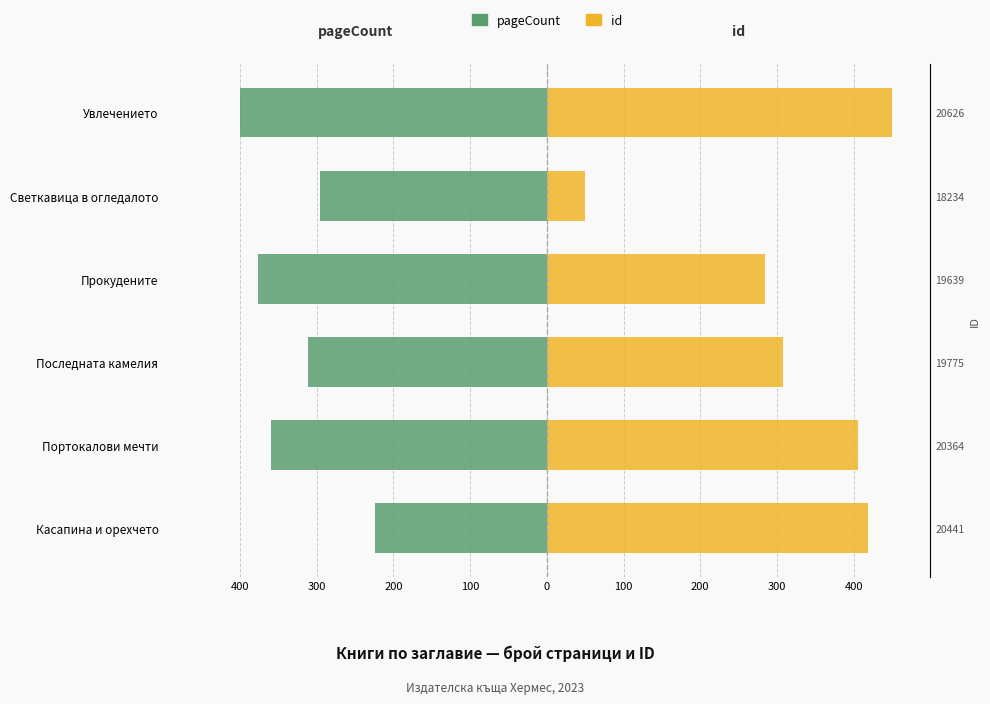

Is the value of pageCount at 300 greater than the value of id at 200?

No